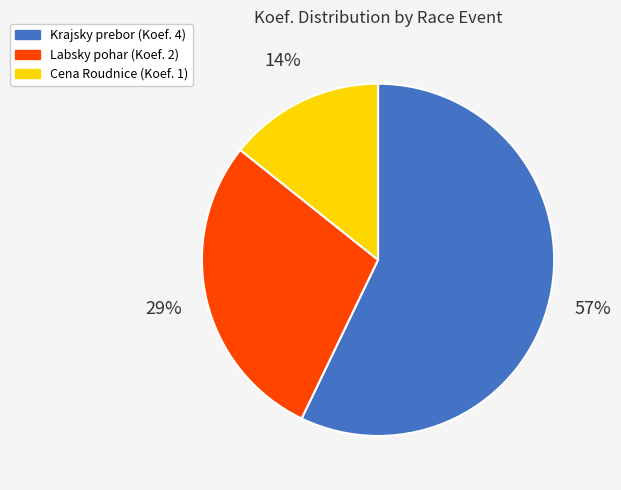

Count the number of slices in the pie.

3